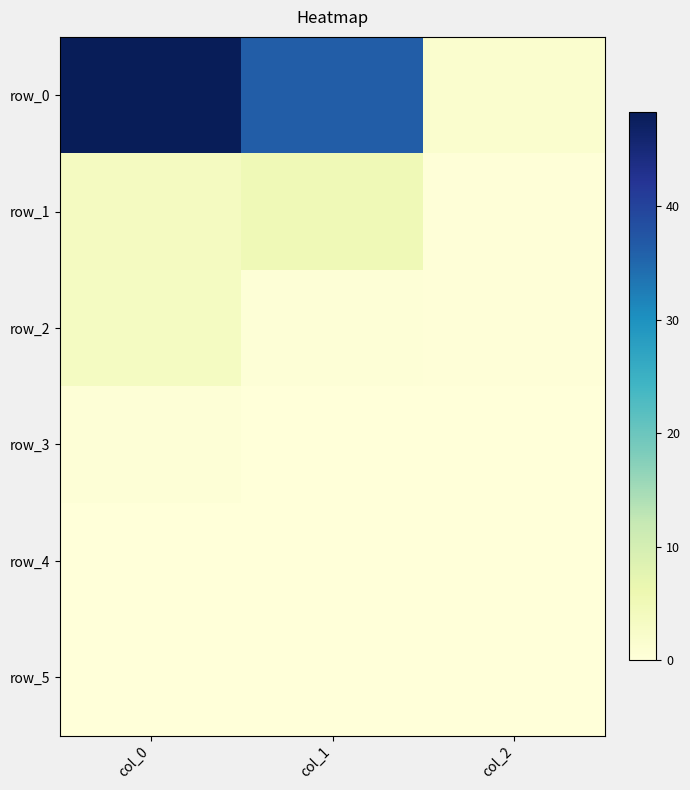

List the series in order of their peak value, highest first.

row_0, row_1, row_2, row_3, row_4, row_5